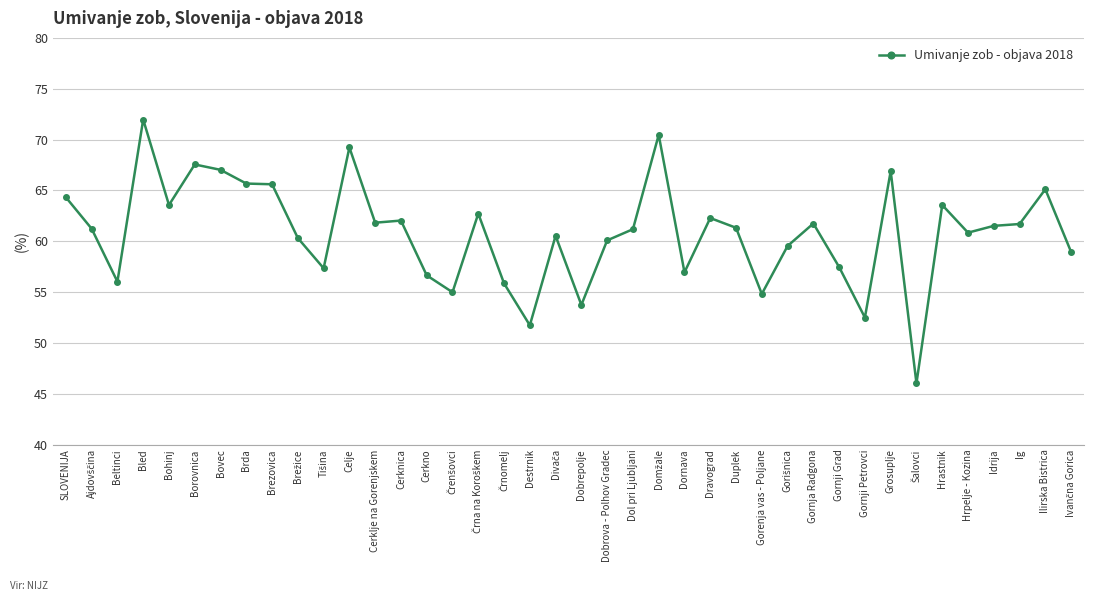

True or false: the data shows 31.6 at Gorenja vas - Poljane.

False